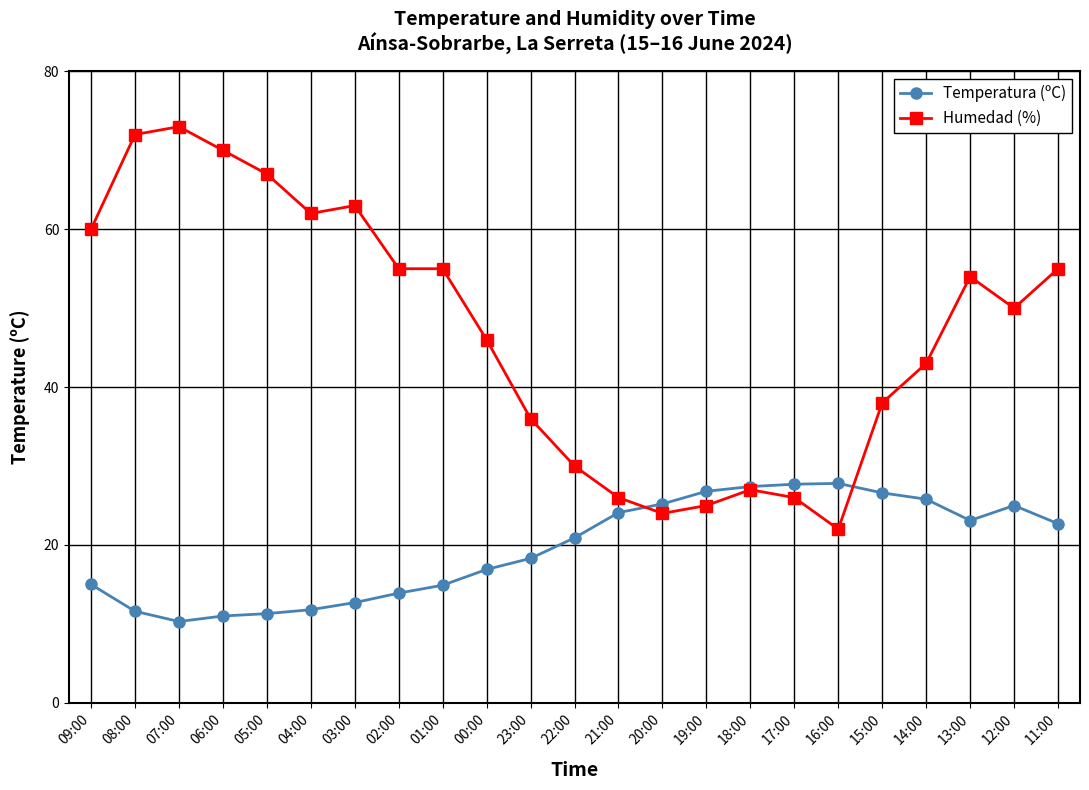

Read the Temperatura (ºC) value at 20:00.

25.2